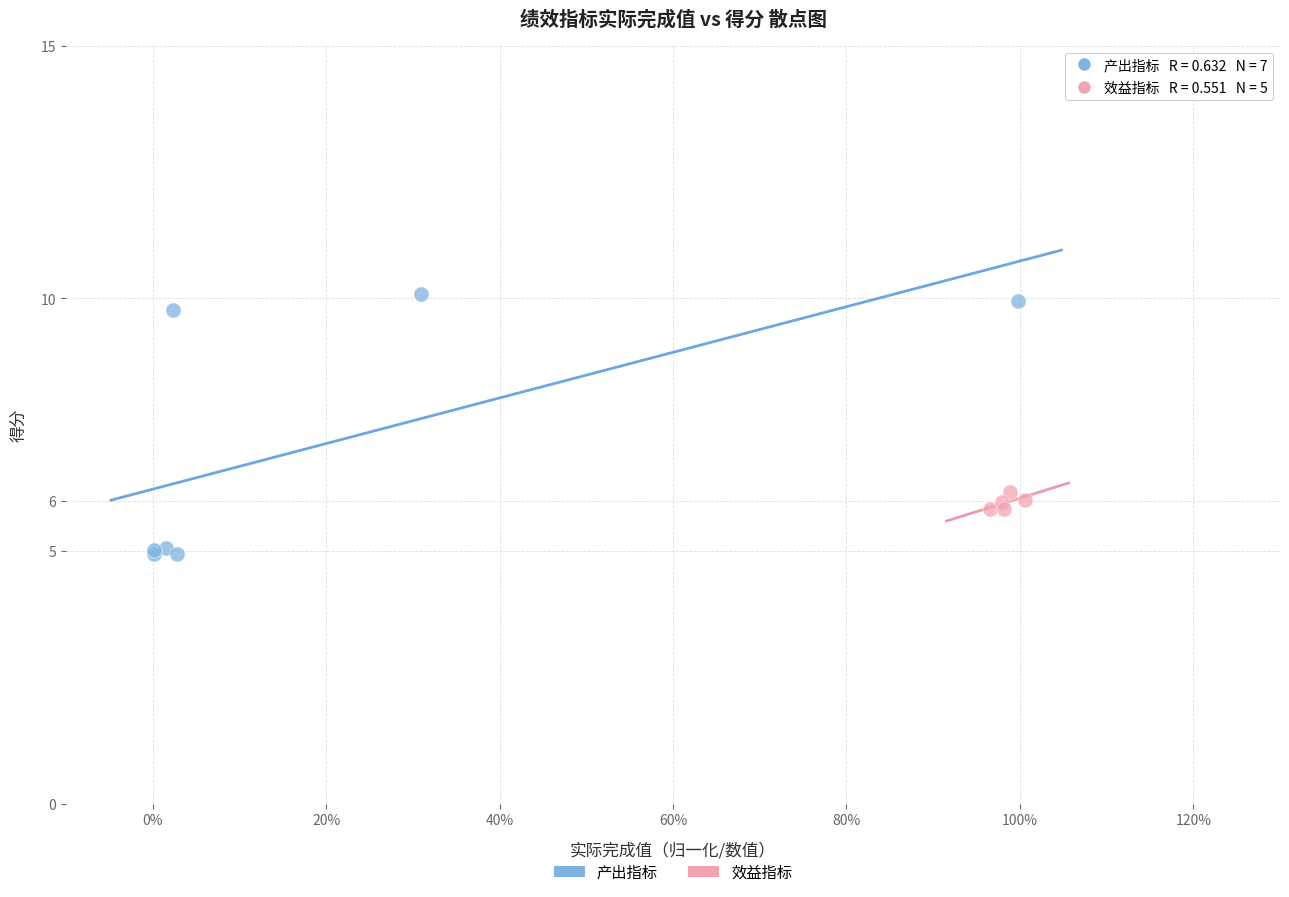

Which series has the largest Y range (max minus min)?

产出指标